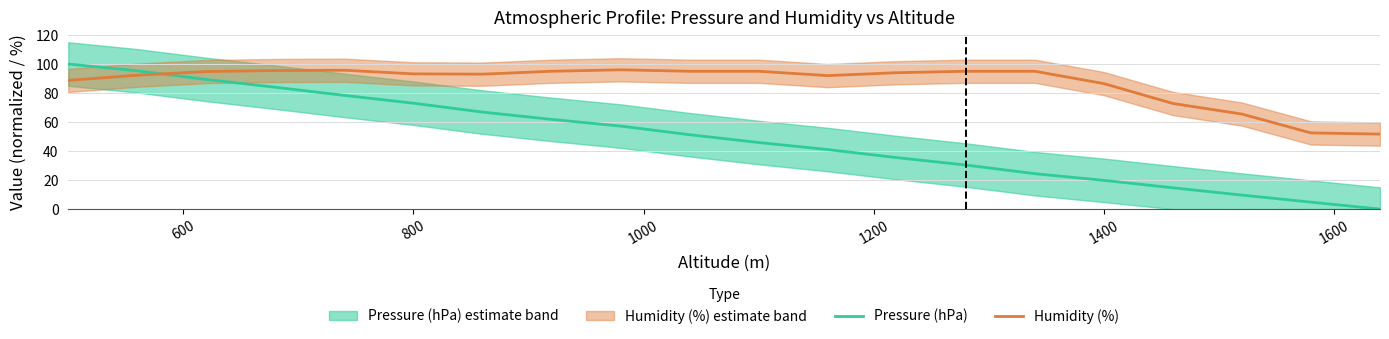

How many lines are shown in the chart?

2